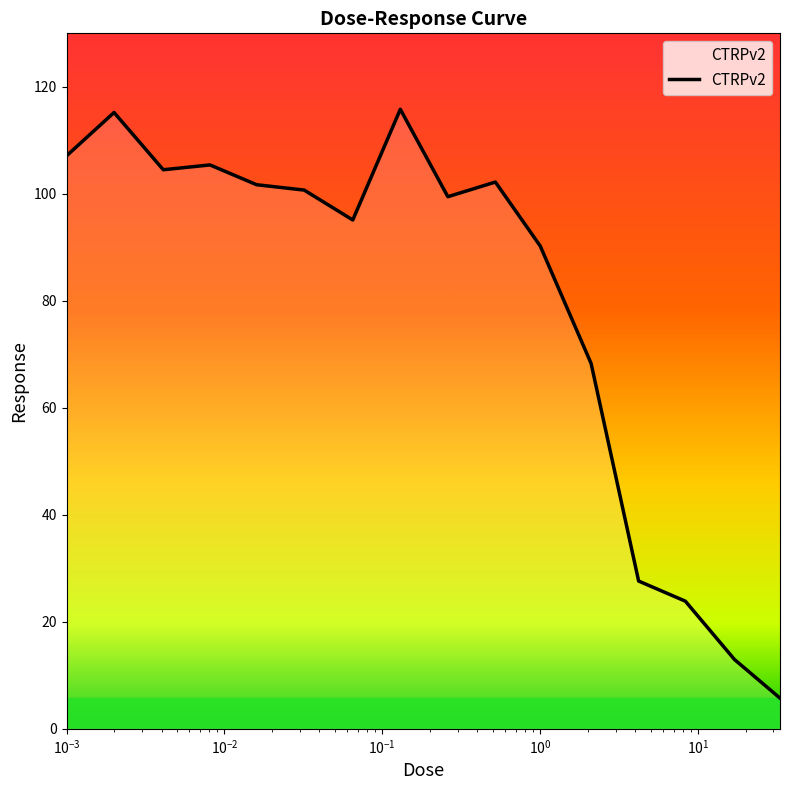

What is the difference between the maximum and minimum values?

110.1